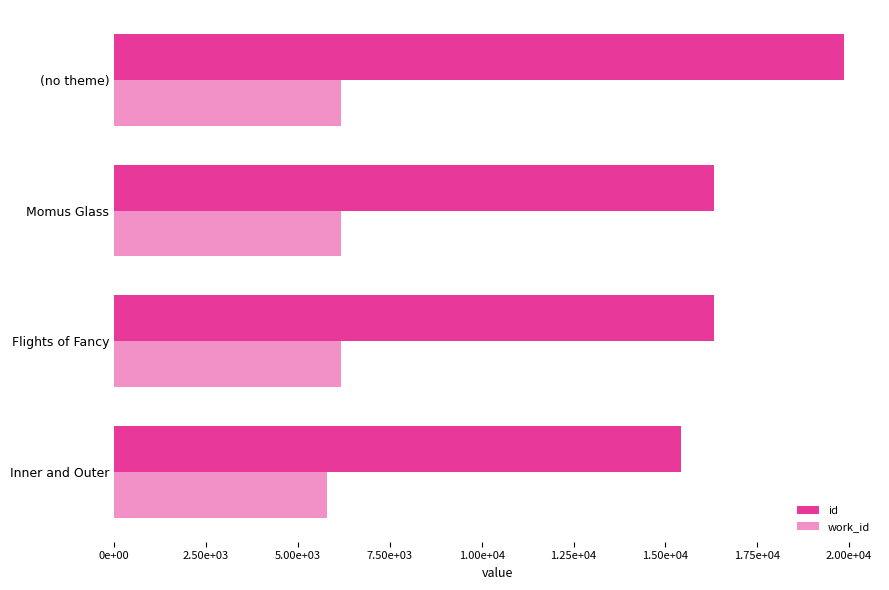

How many bars are there in total?

8